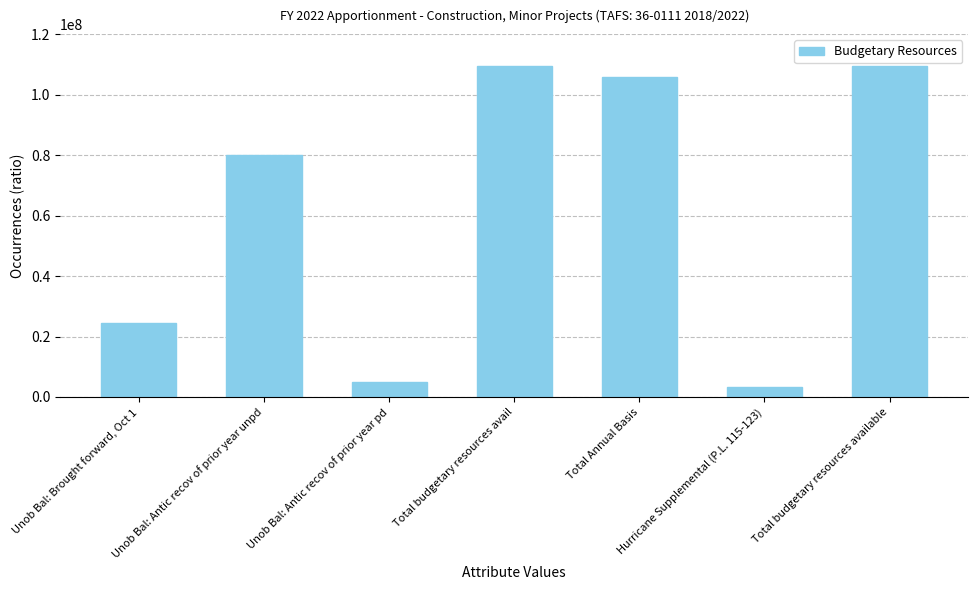

What is the sum of all values?

437550980